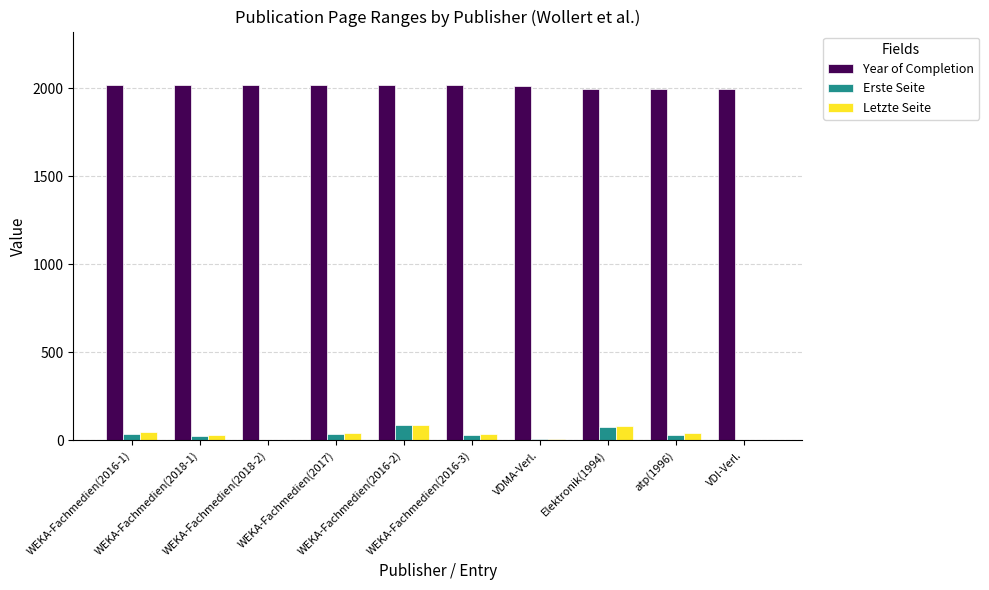

What is the spread (max minus min) of values at WEKA-Fachmedien(2016-3)?

1986